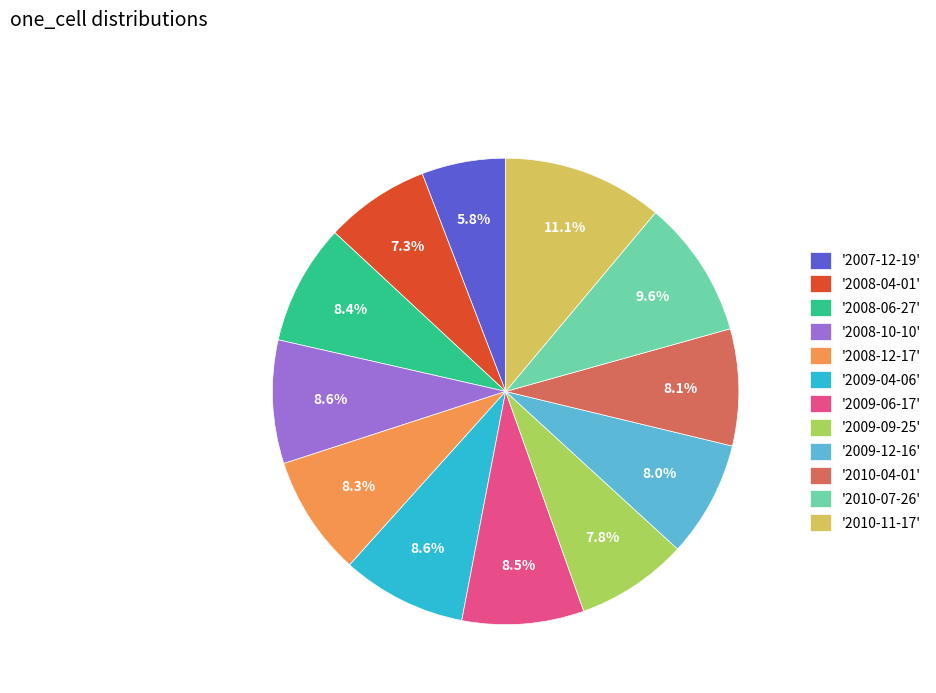

Combined, do '2009-12-16' and '2008-12-17' account for over 50%?

No